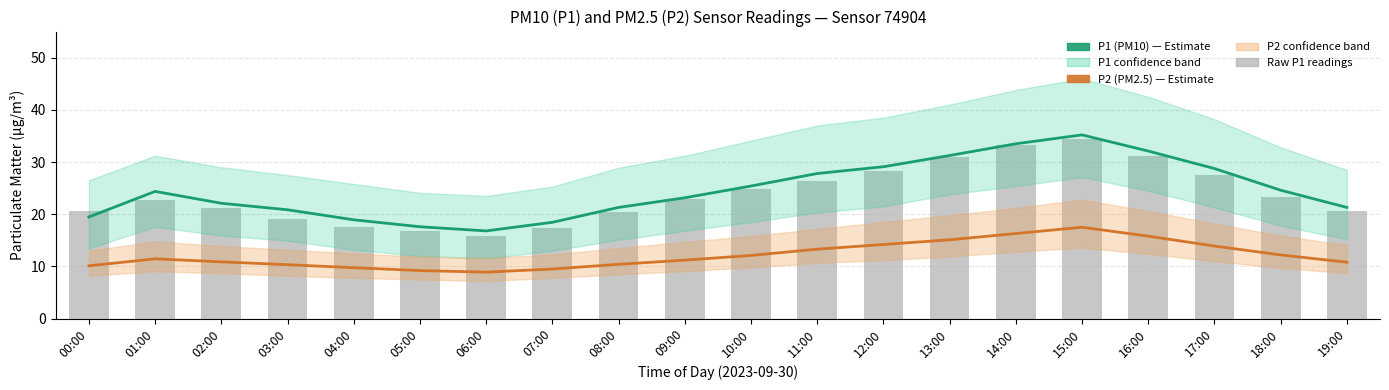

List the series in order of their peak value, lowest first.

P2 (PM2.5 estimate), Raw P1 readings, P1 (PM10 estimate)